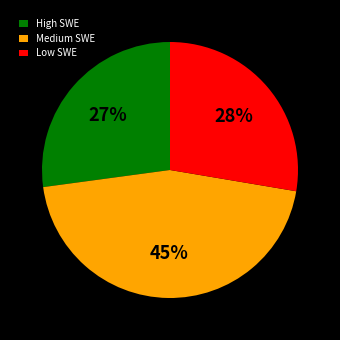

Do Medium SWE and High SWE together represent more than half of the pie?

Yes